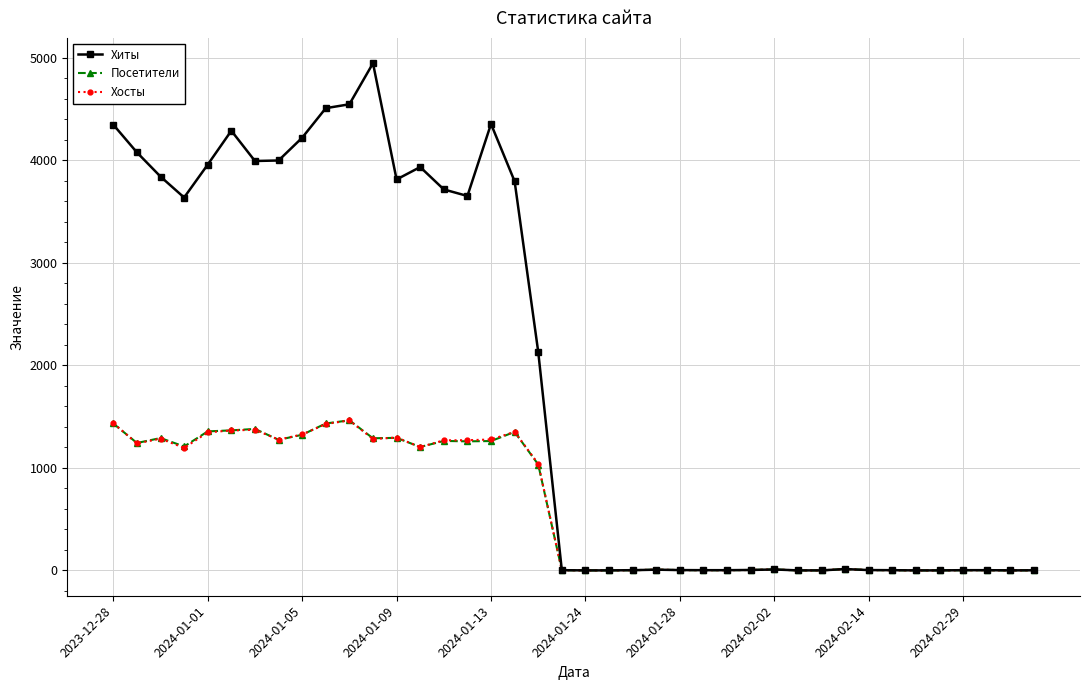

What is the maximum value for Хиты?

4945